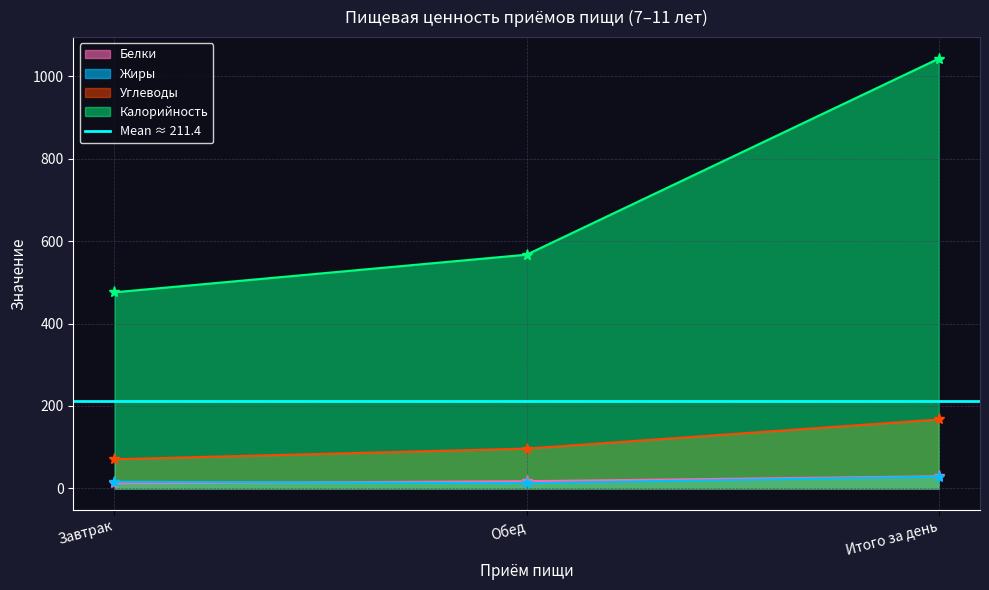

What is the maximum value shown in the chart?

1043.4